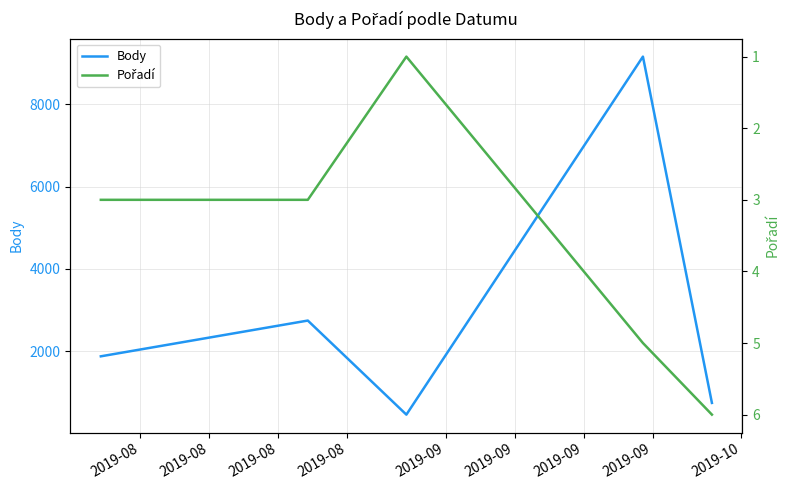

Where is Body nearest to the value 4809?

2019-08